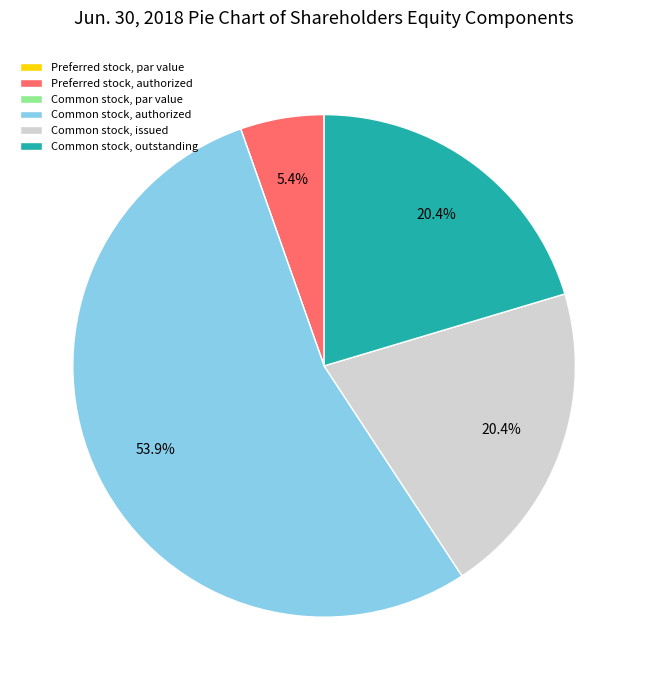

True or false: Preferred stock, authorized accounts for 5% of the total.

True